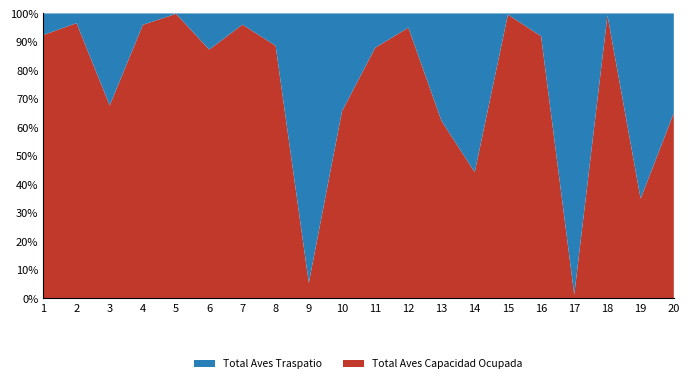

What is the highest value of the Total Aves Capacidad Ocupada series?

99.9